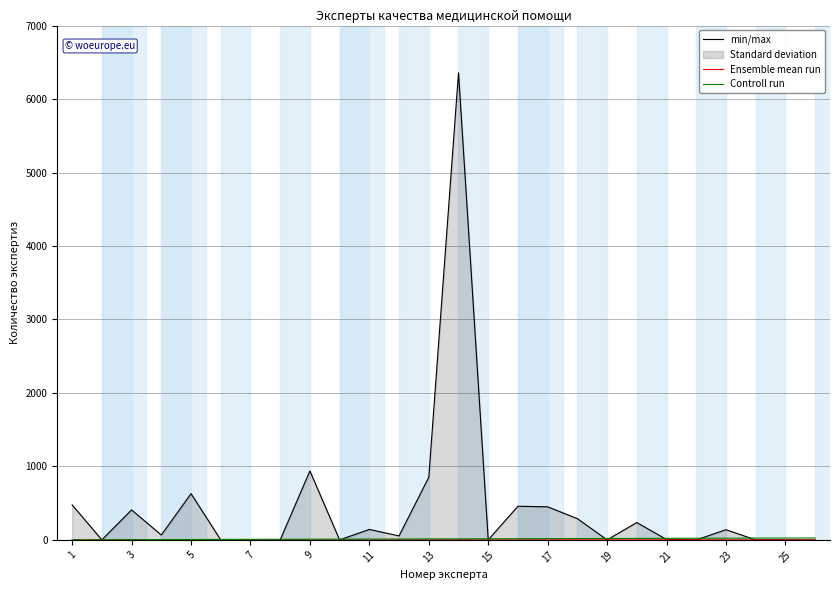

Which series has the largest range (max minus min)?

min/max